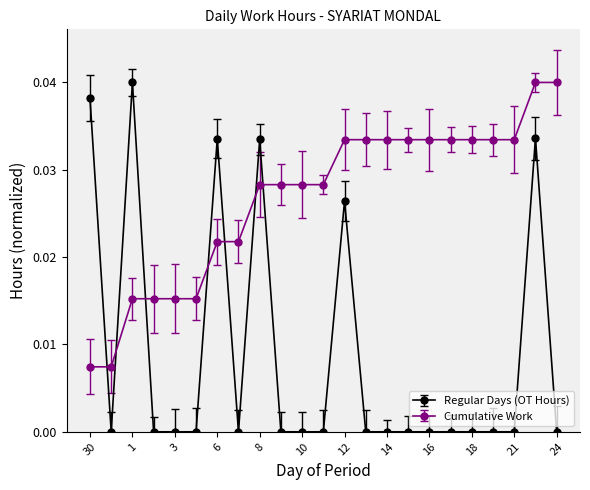

Which series has the largest total across all categories?

Cumulative Work